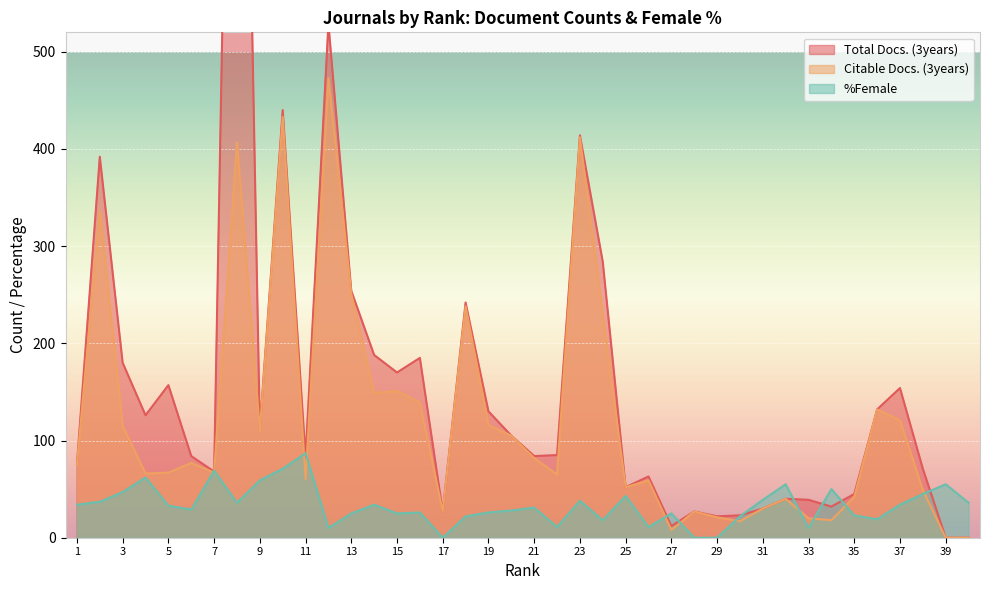

What is the value of the Citable Docs. (3years) point at the 9th from the left?

110